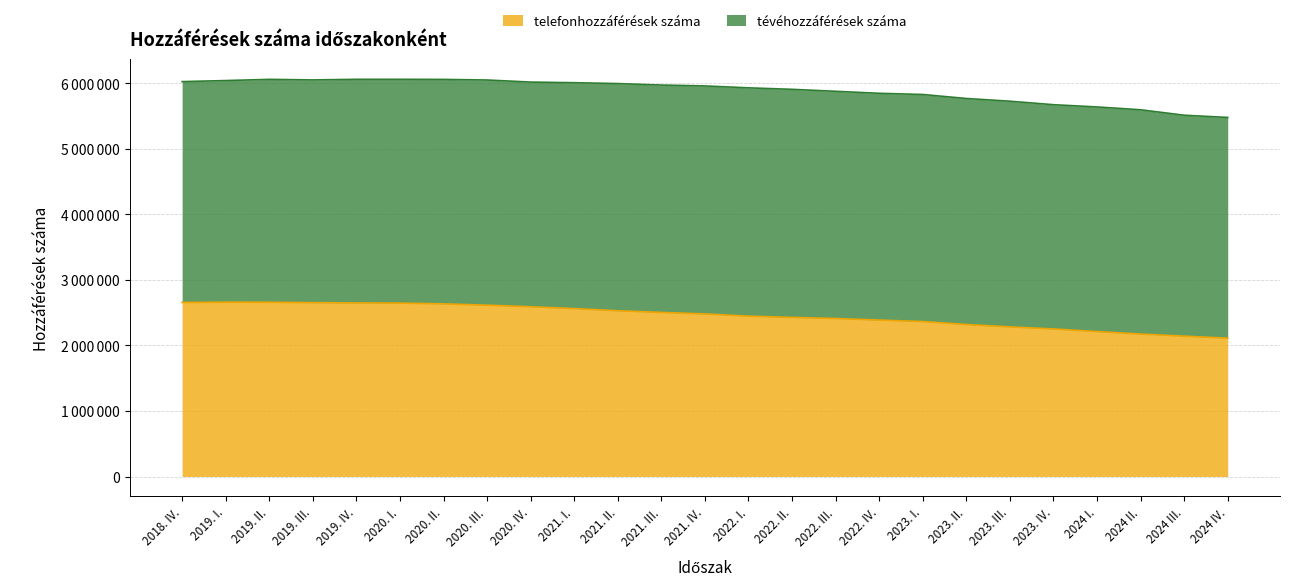

Rank the categories by value from highest to lowest.

2019. I., 2019. II., 2018. IV., 2019. III., 2019. IV., 2020. I., 2020. II., 2020. III., 2020. IV., 2021. I., 2021. II., 2021. III., 2021. IV., 2022. I., 2022. II., 2022. III., 2022. IV., 2023. I., 2023. II., 2023. III., 2023. IV., 2024 I., 2024 II., 2024 III., 2024 IV.